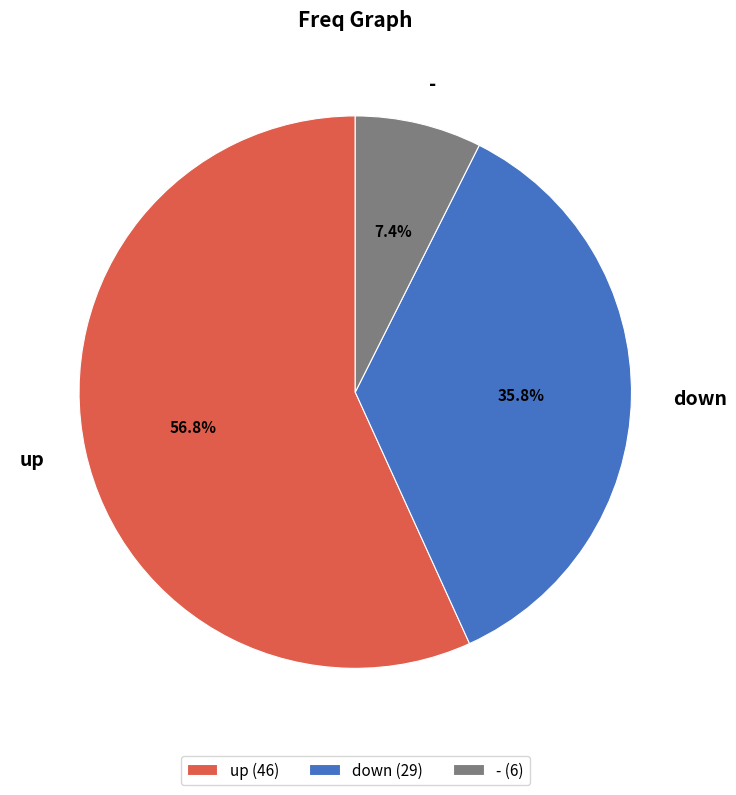

Is up the majority of the pie?

Yes